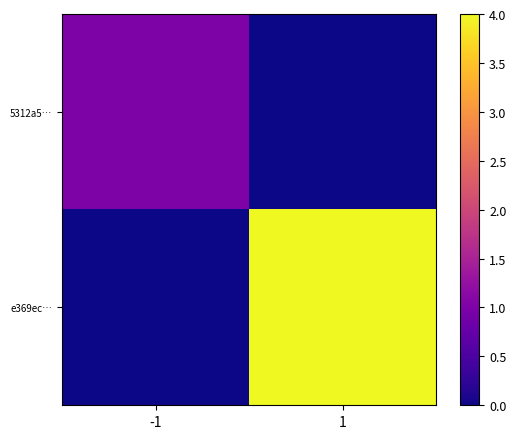

Count the number of data series in this chart.

2